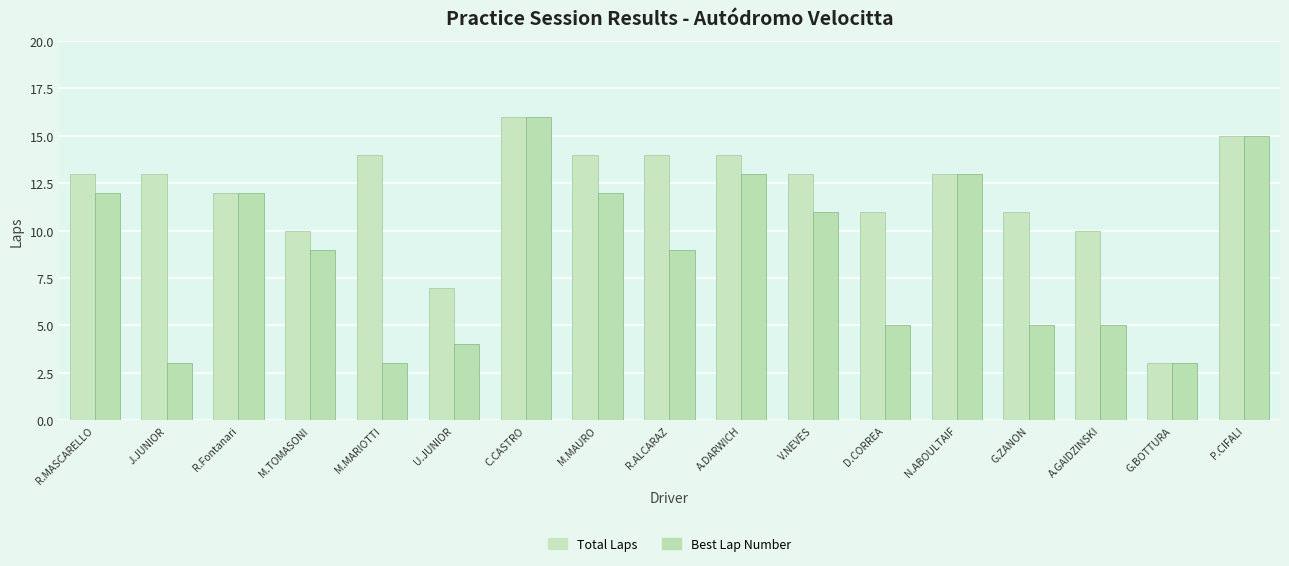

The Best Lap Number series shows 21 at R.MASCARELLO. True or false?

False